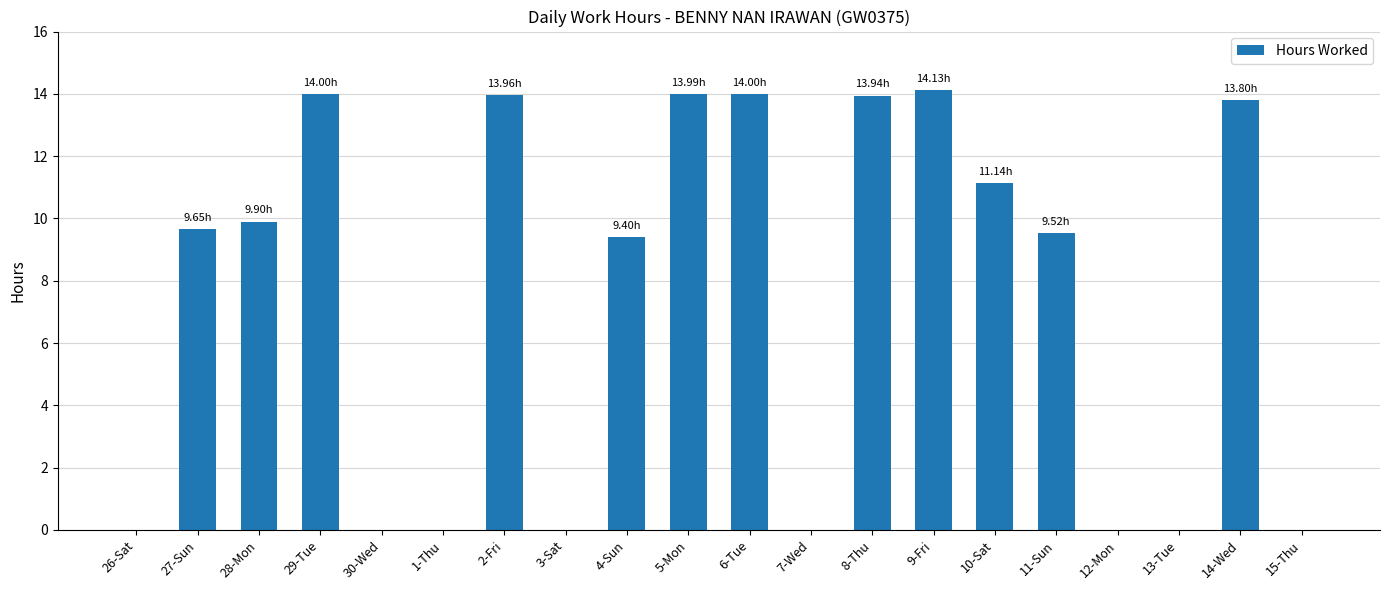

What is the sum of all values?

147.4